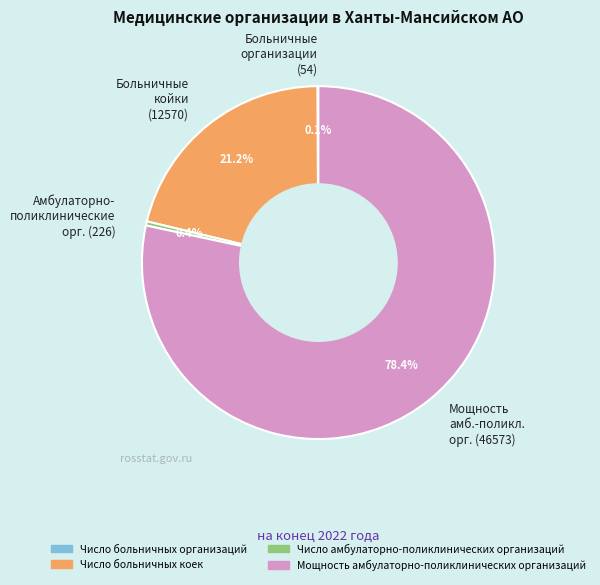

Between Амбулаторно- поликлинические орг. (226) and Больничные койки (12570), which is larger?

Больничные койки (12570)